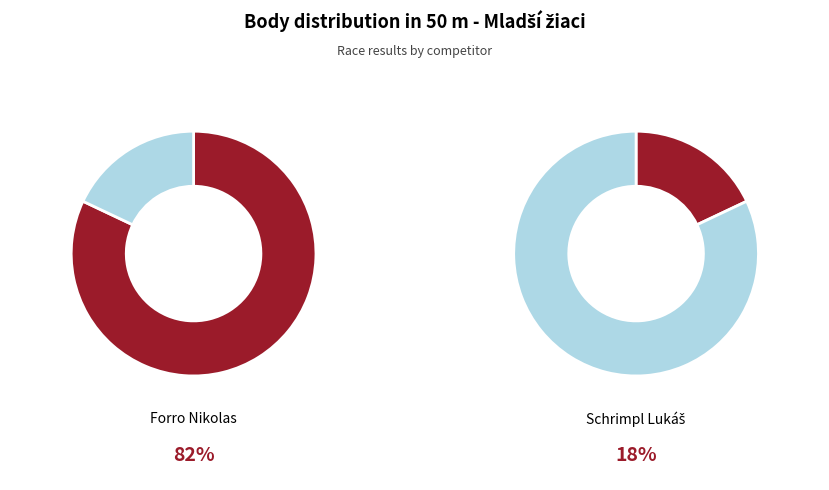

To the nearest percent, what is the average slice percentage?

50%